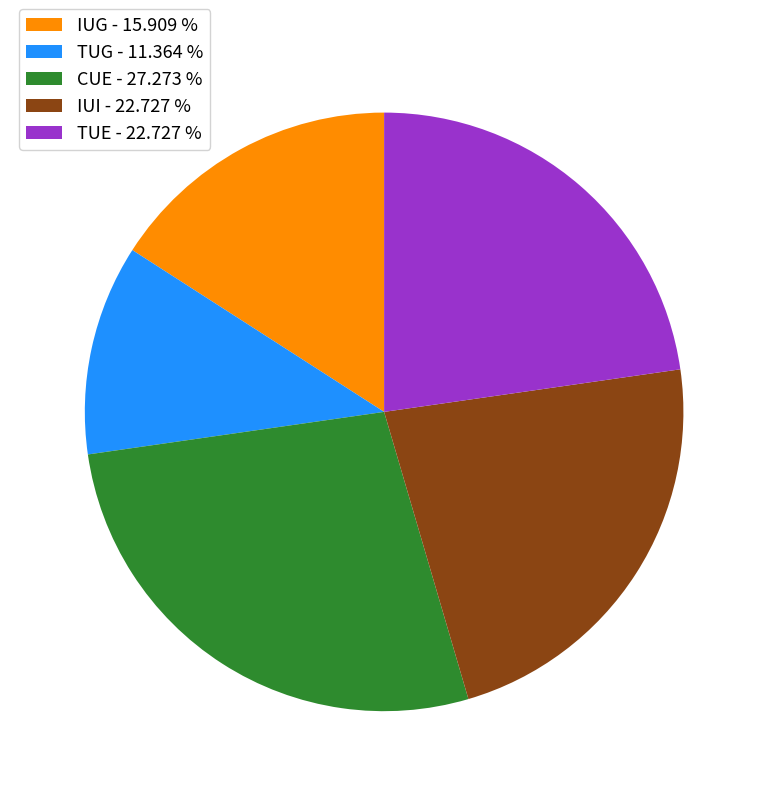

Do TUG - 11.364 % and CUE - 27.273 % together represent more than half of the pie?

No